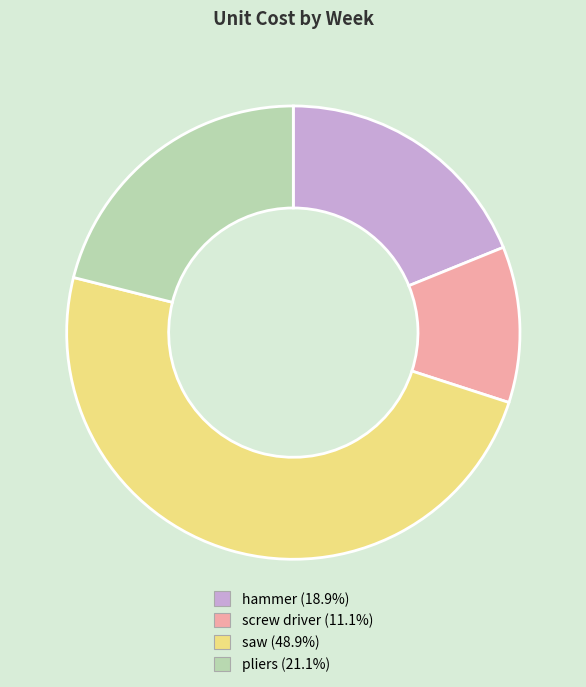

Does any single category account for the majority?

No